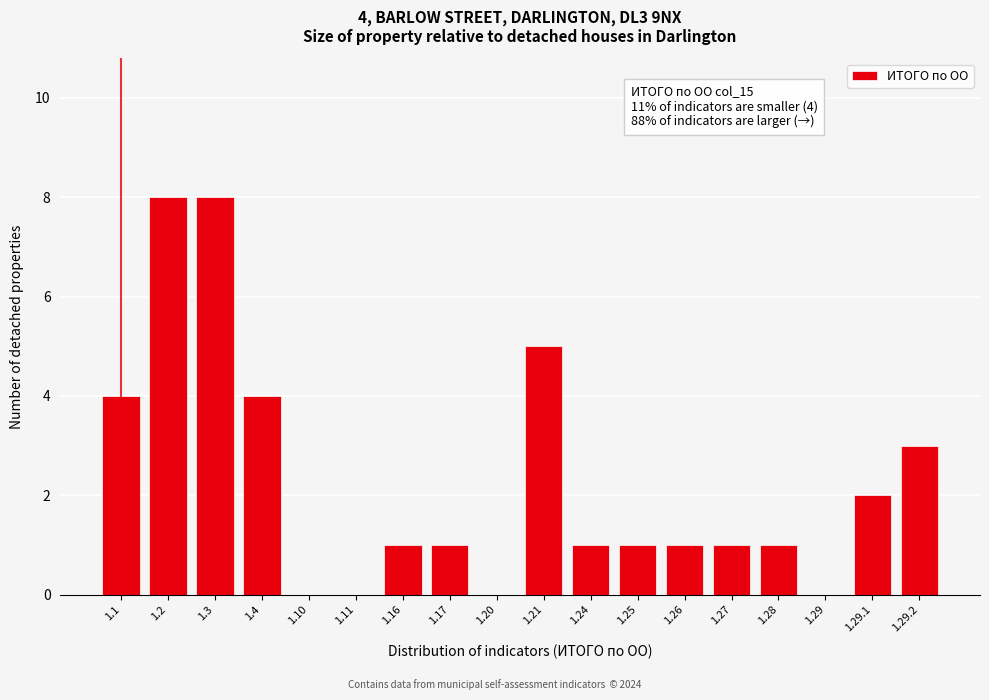

Reading left to right, transcribe all the data shown in this chart.

1.1=4	1.2=8	1.3=8	1.4=4	1.10=0	1.11=0	1.16=1	1.17=1	1.20=0	1.21=5	1.24=1	1.25=1	1.26=1	1.27=1	1.28=1	1.29=0	1.29.1=2	1.29.2=3